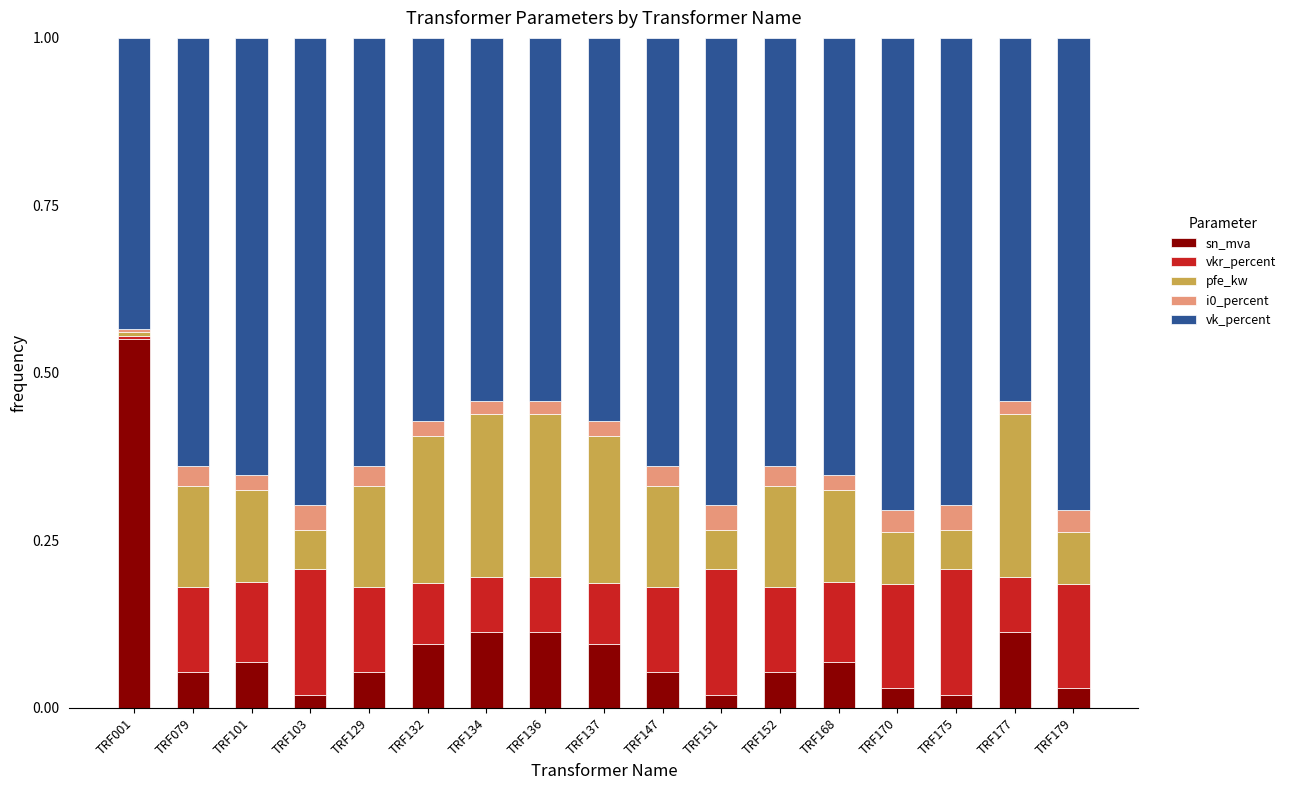

What is the total value across all series at TRF170?

1.0